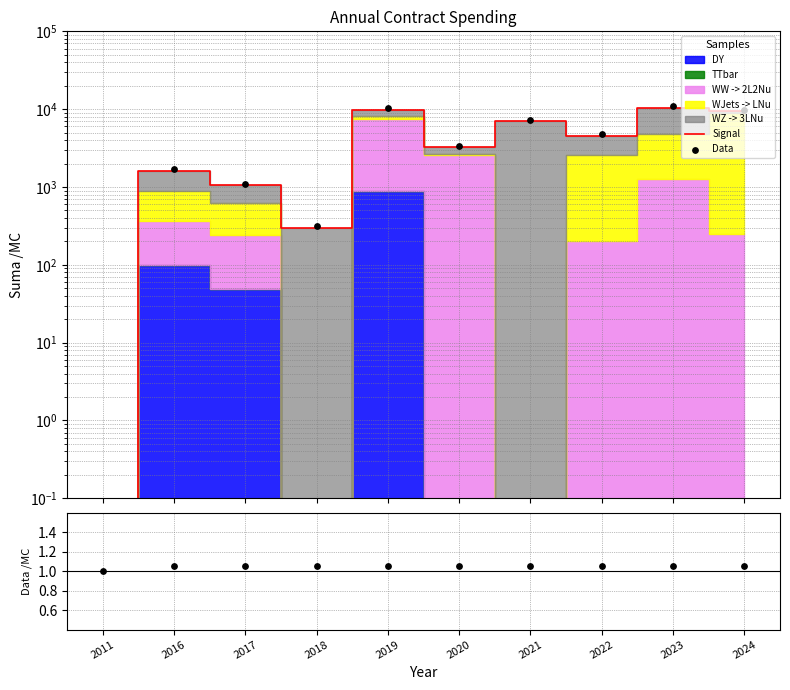

Which series has the largest total across all categories?

Data